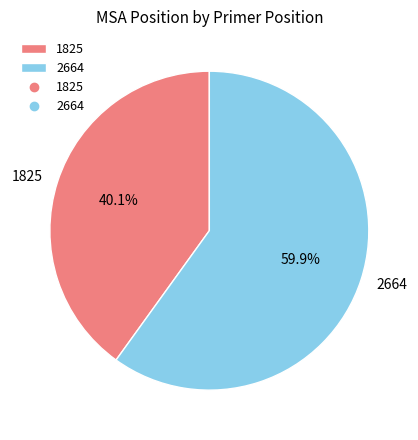

To the nearest percent, what is the average slice percentage?

50%